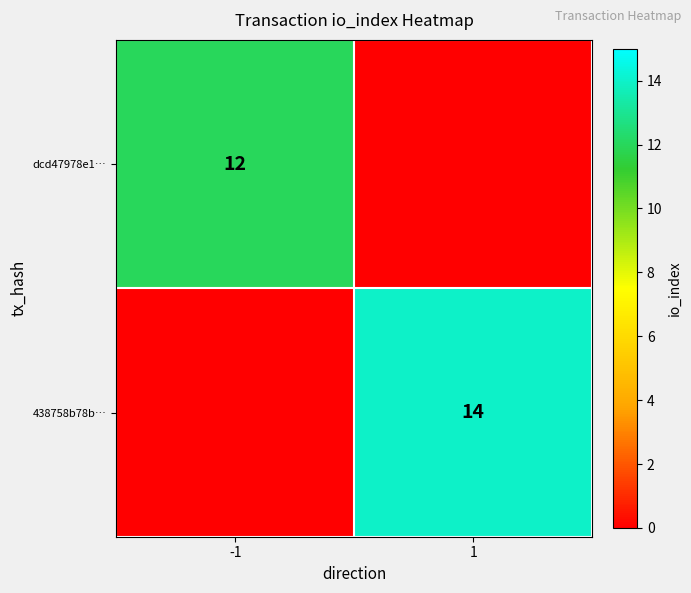

The value of dcd47978e1… at -1 is 12. True or false?

True